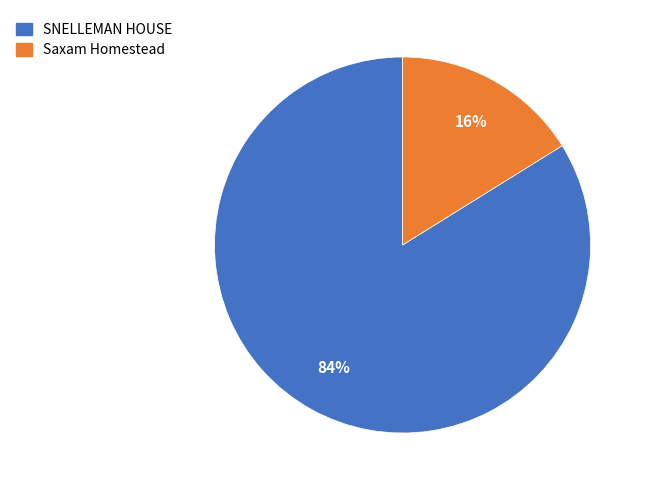

Rank the categories by value from highest to lowest.

SNELLEMAN HOUSE, Saxam Homestead